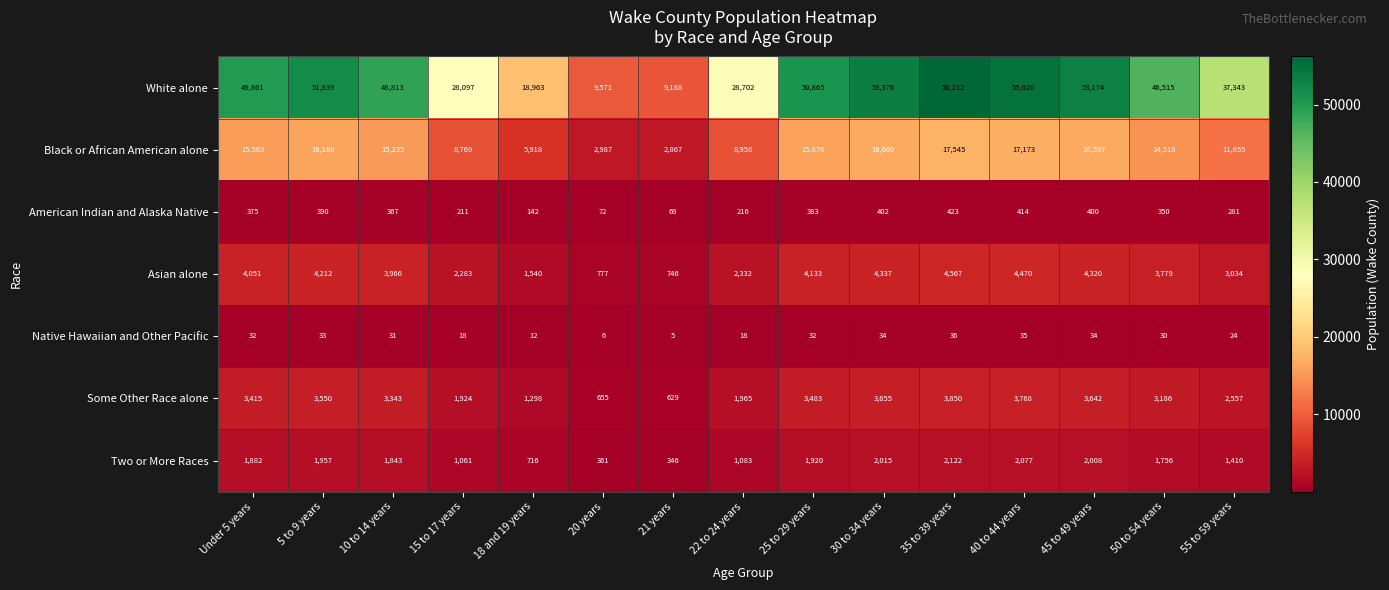

How many categories are shown in the chart?

15